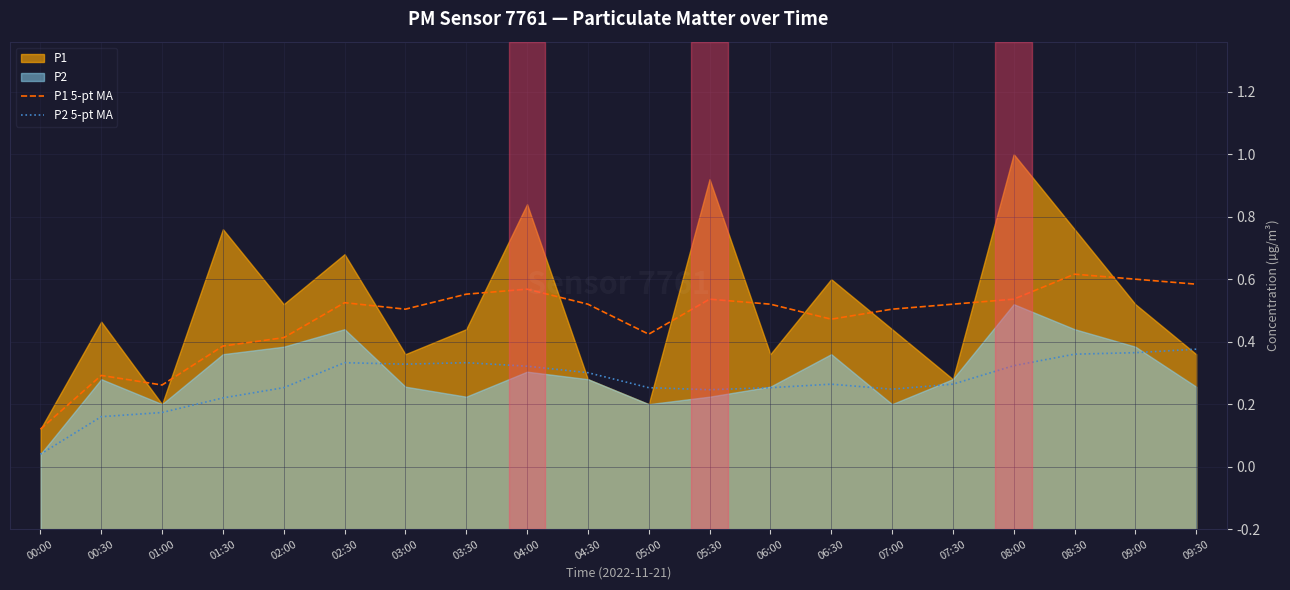

Which series changed the most between 02:00 and 06:00?

P1 5-pt MA